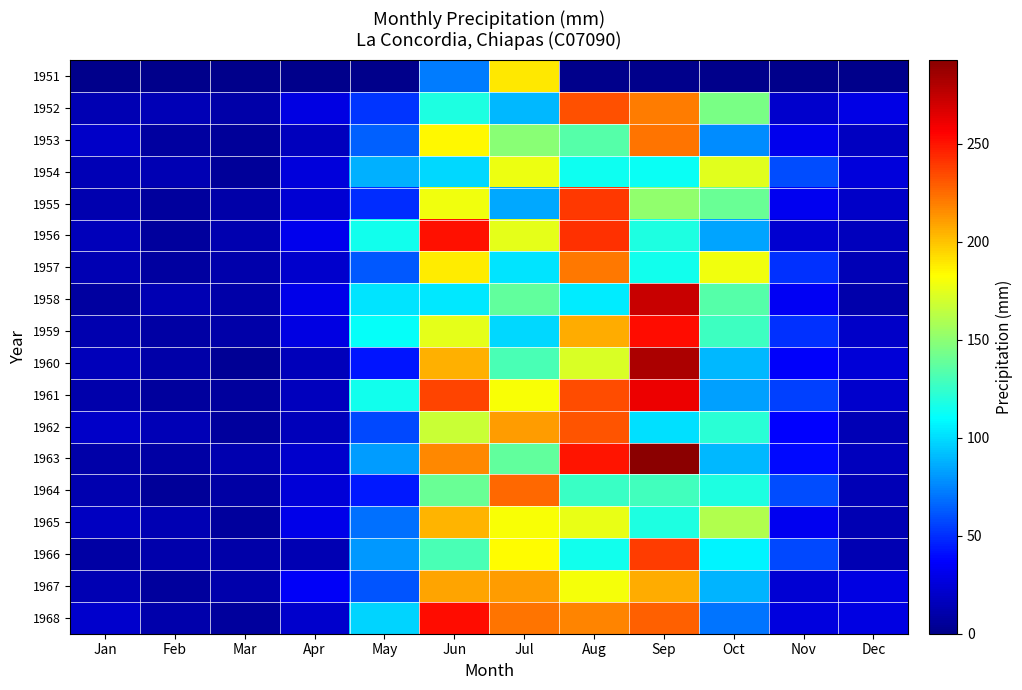

At how many categories does at least one series exceed 291?

1